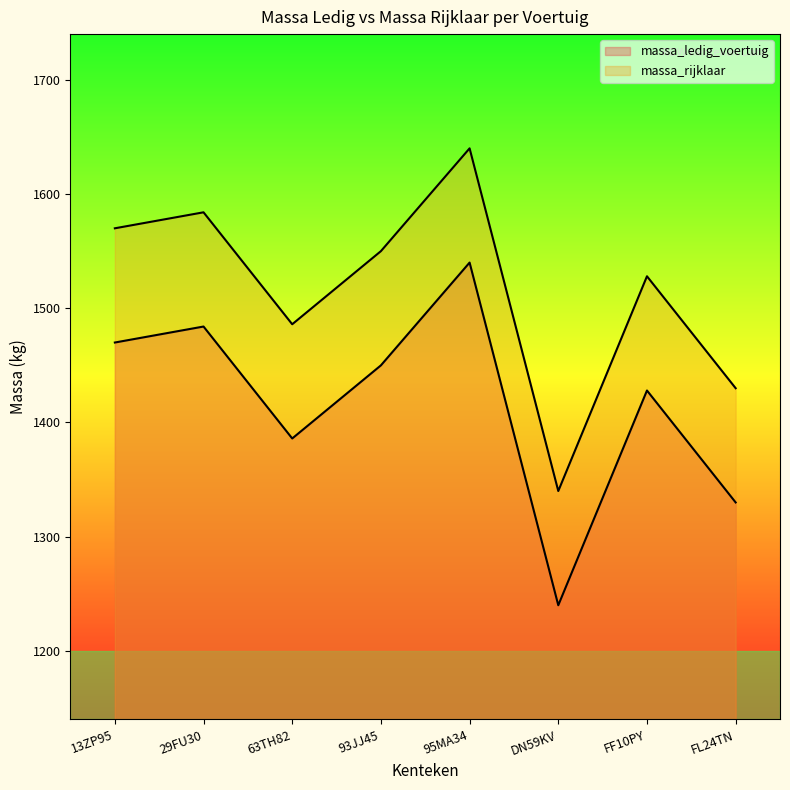

How many series are shown in this chart?

2